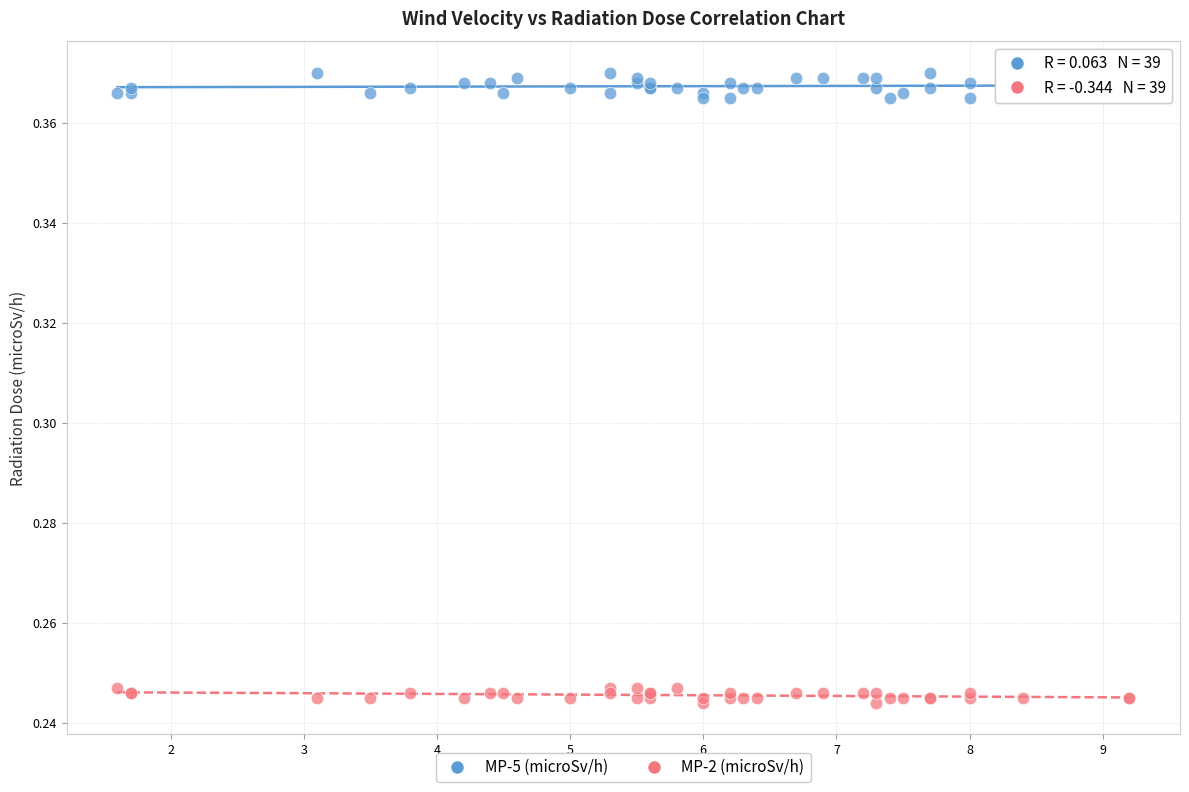

What is the X range (max minus min) for the scatter plot?

7.6